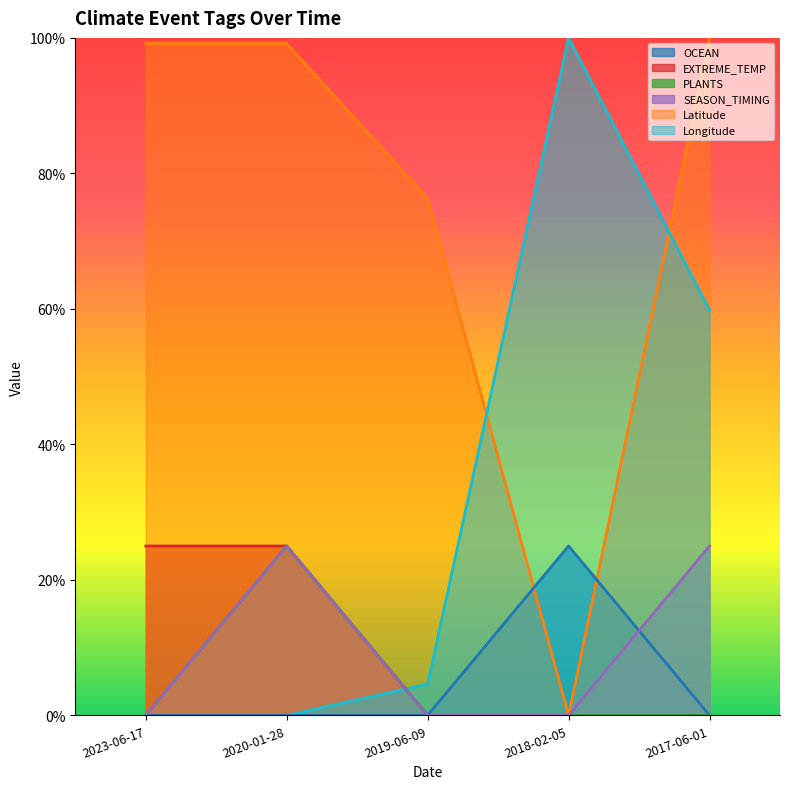

Which label corresponds to the largest value in the chart?

2018-02-05